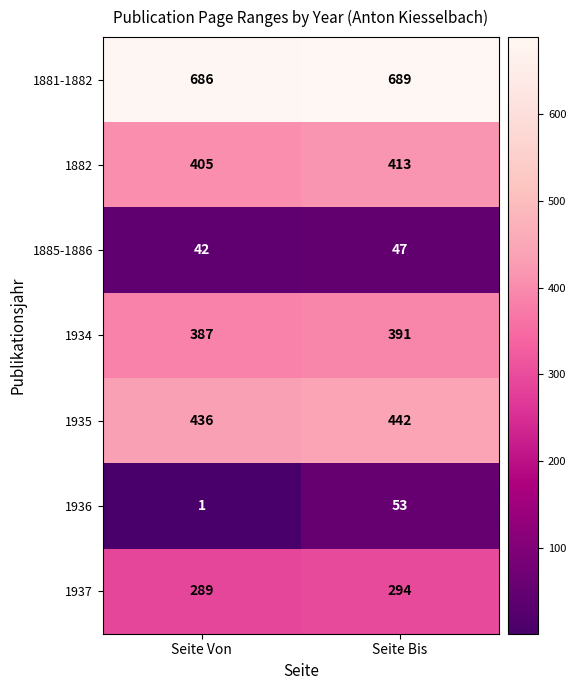

At which category is the sum across all series the highest?

Seite Bis